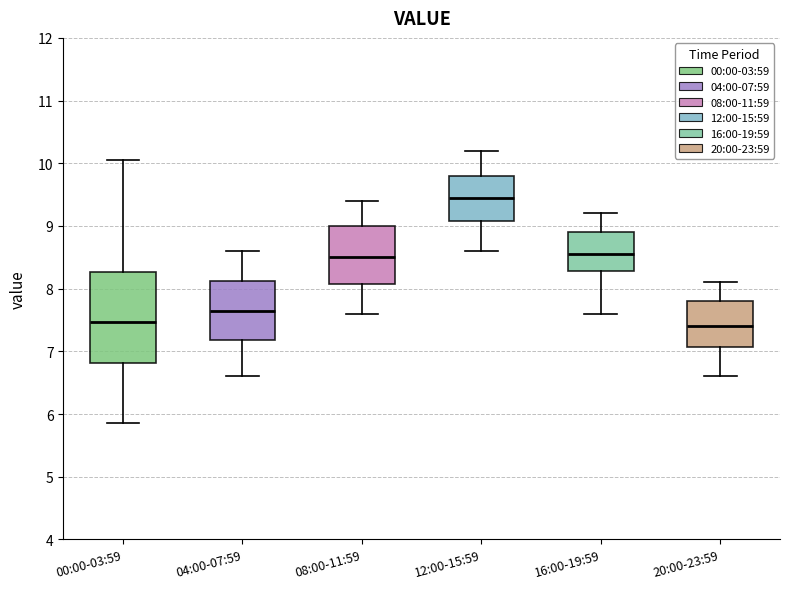

Reading left to right, transcribe this box plot: for each box, give where its median line is, the range the box spans, and where its two whiskers end, as read against the y-axis. The values are not printed on the chart, so give them approximately, as read against the axis.

00:00-03:59: median 7.5, box 6.8 to 8.3, whiskers 5.9 to 10.1
04:00-07:59: median 7.7, box 7.2 to 8.1, whiskers 6.6 to 8.6
08:00-11:59: median 8.5, box 8.1 to 9.0, whiskers 7.6 to 9.4
12:00-15:59: median 9.5, box 9.1 to 9.8, whiskers 8.6 to 10.2
16:00-19:59: median 8.6, box 8.3 to 8.9, whiskers 7.6 to 9.2
20:00-23:59: median 7.4, box 7.1 to 7.8, whiskers 6.6 to 8.1